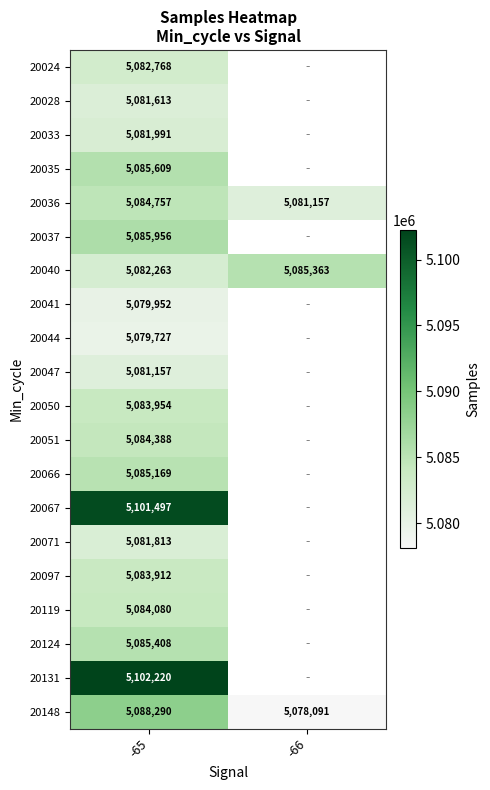

The 20148 series shows 8774122 at -65. True or false?

False